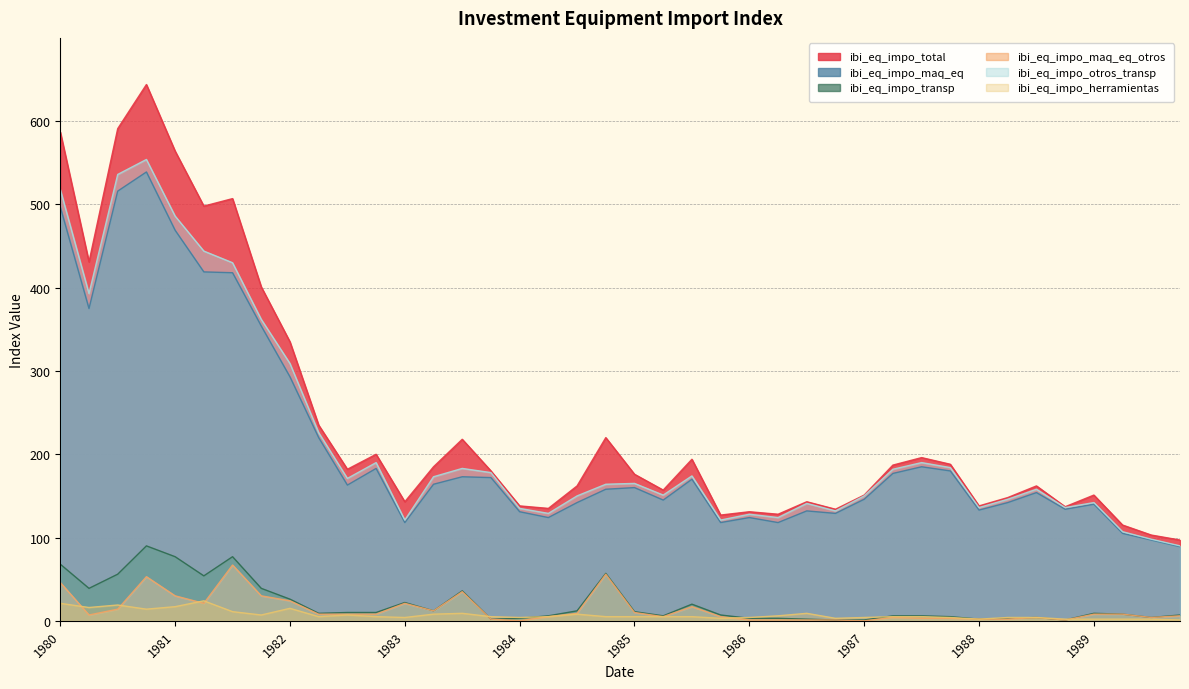

At which category does ibi_eq_impo_maq_eq reach its first local valley?

1980-04-01